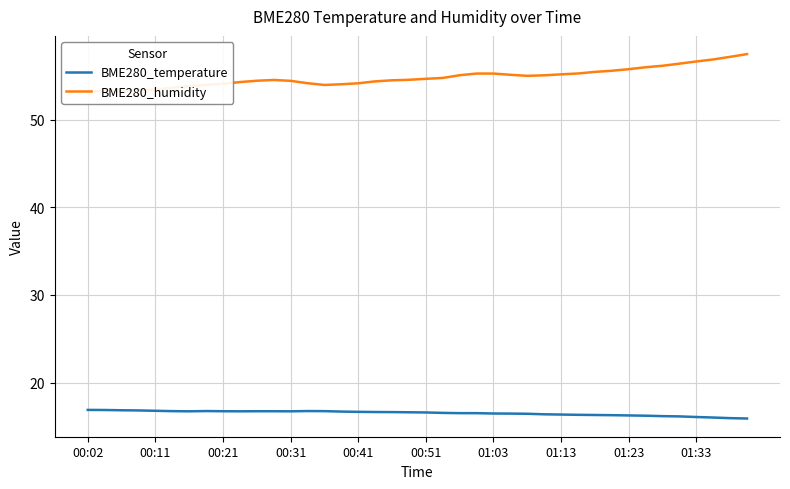

At how many categories does at least one series exceed 55?

17